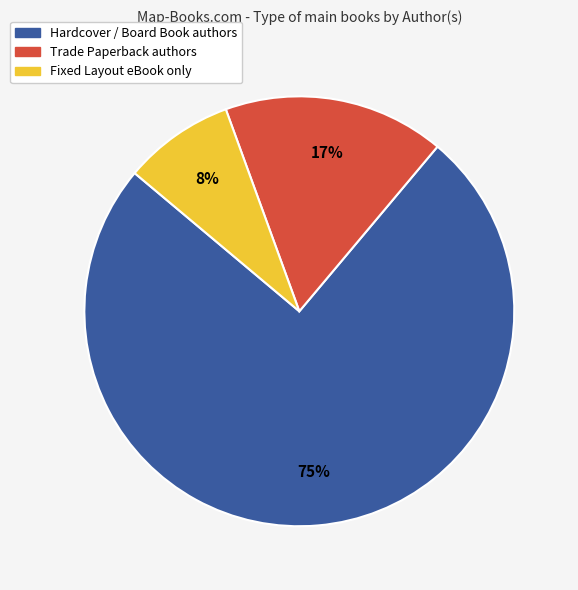

Is there a majority slice in this chart?

Yes